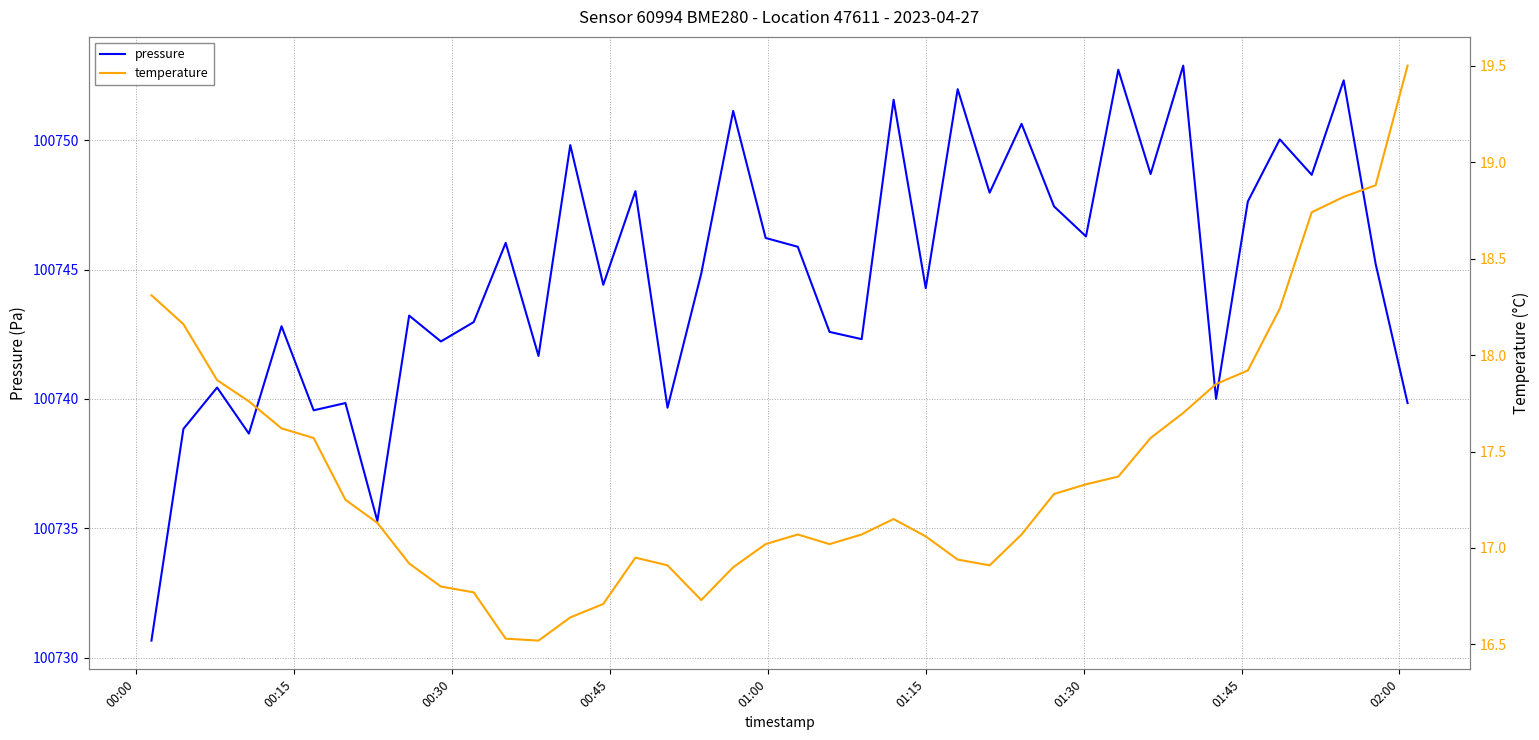

True or false: temperature and pressure intersect in this chart.

False